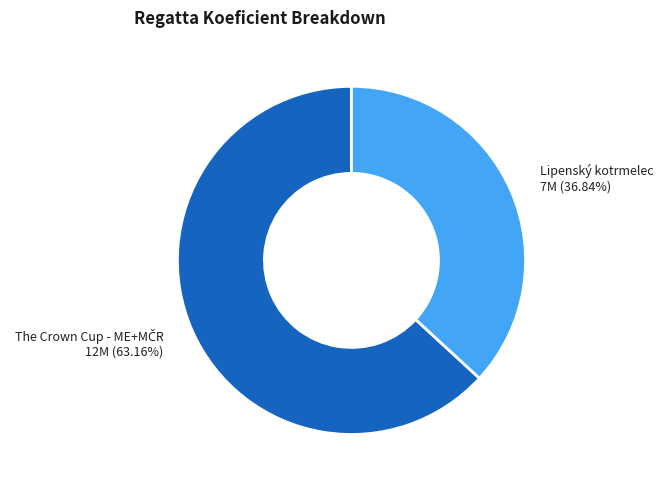

To the nearest percent, what is the difference between the largest and smallest slice percentages?

26%